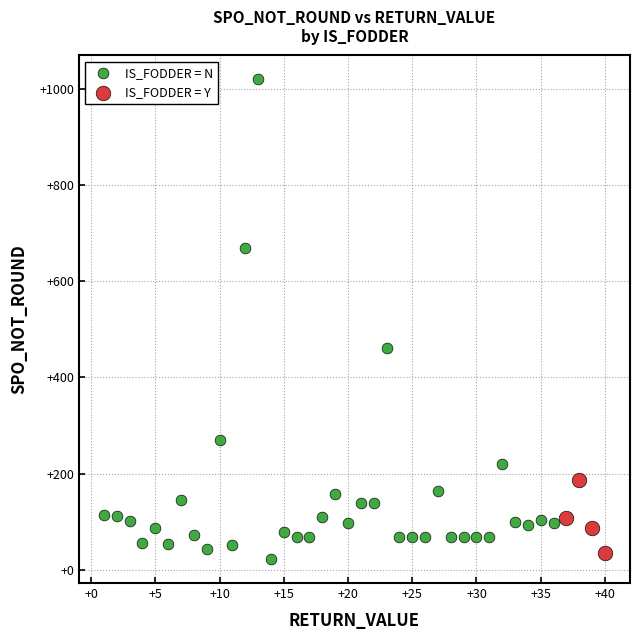

Which series has the widest spread of Y values?

IS_FODDER = N